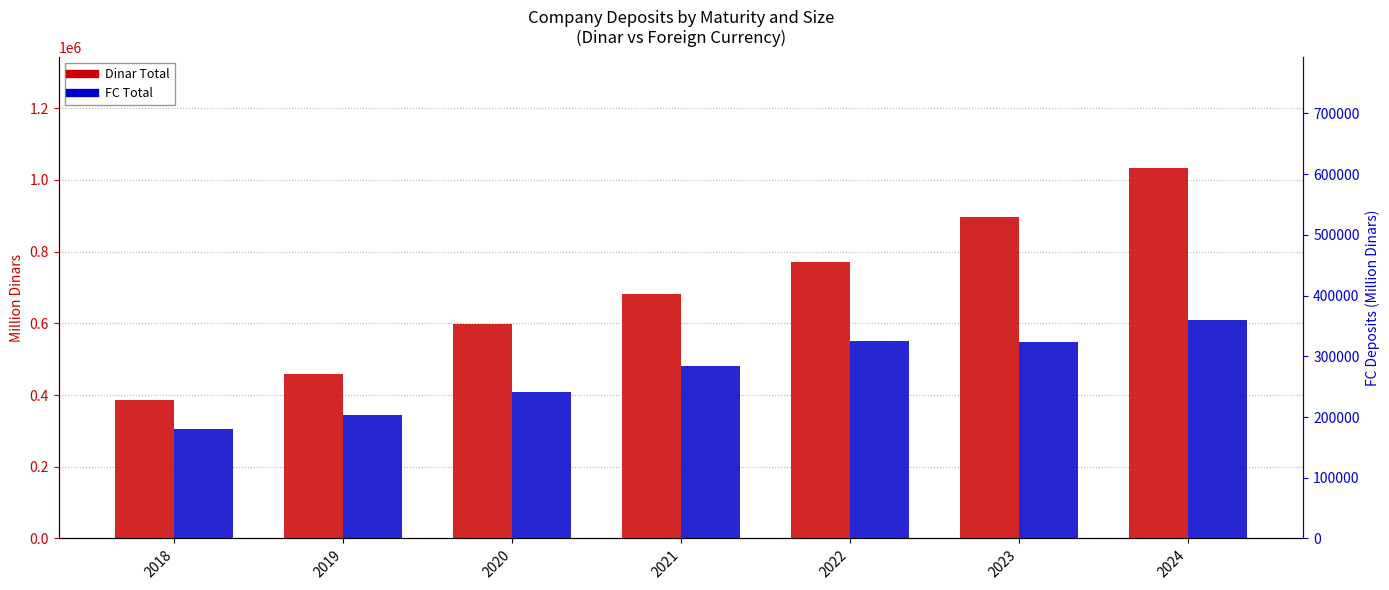

How many bars are there in total?

14